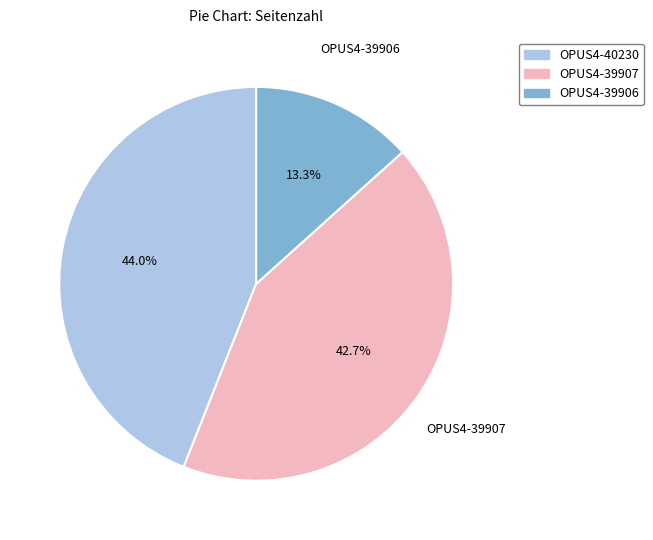

To the nearest percent, what is the difference between the largest and smallest slice percentages?

31%